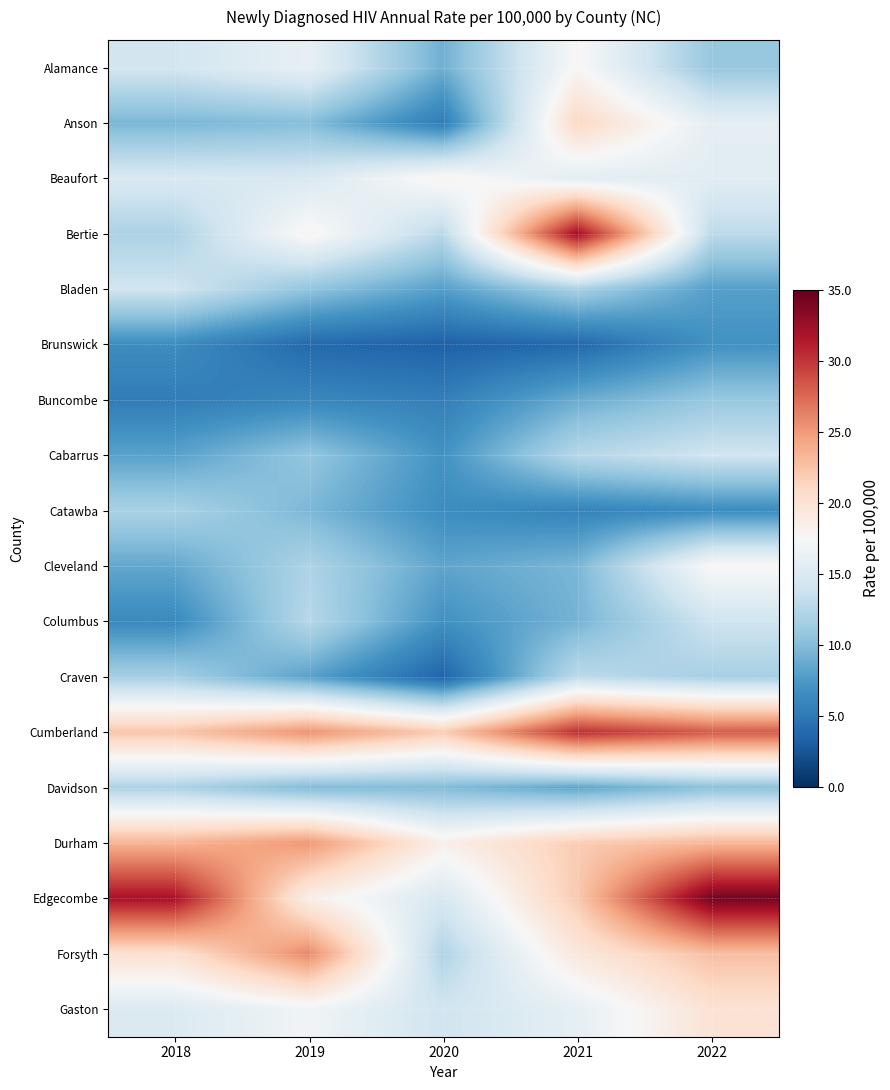

How many series are shown in this chart?

18